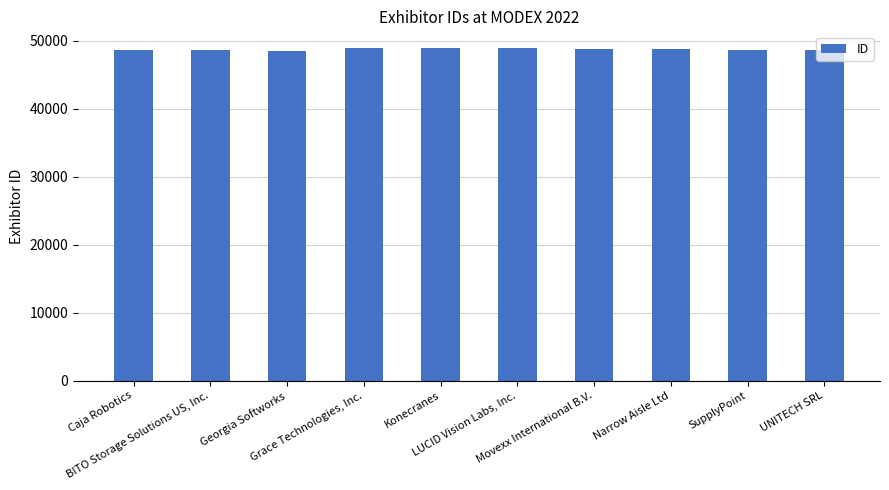

The chart shows a value of 73154 at Grace Technologies, Inc.. True or false?

False